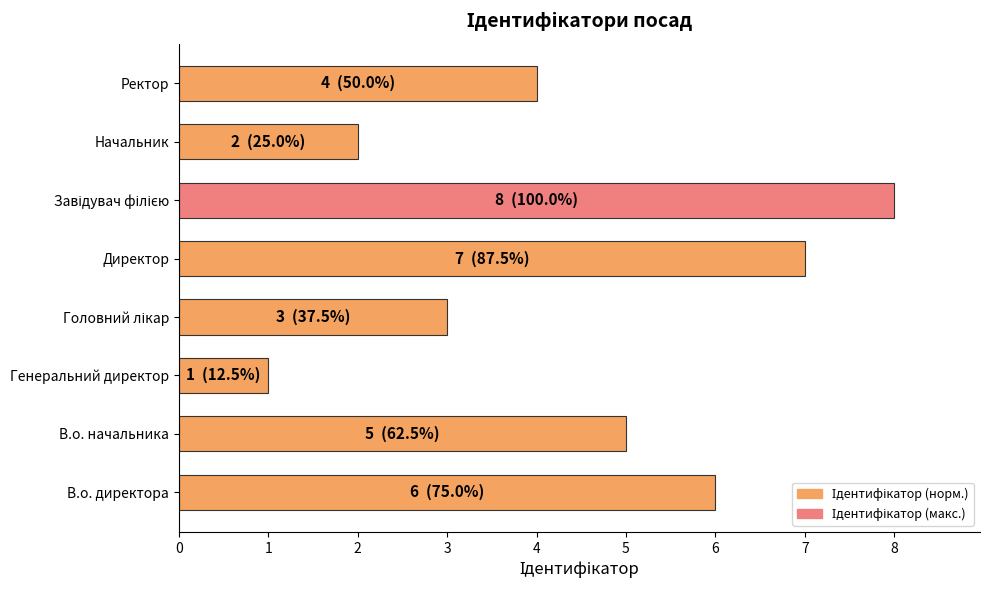

What is the sum of the values at Директор and Начальник?

9